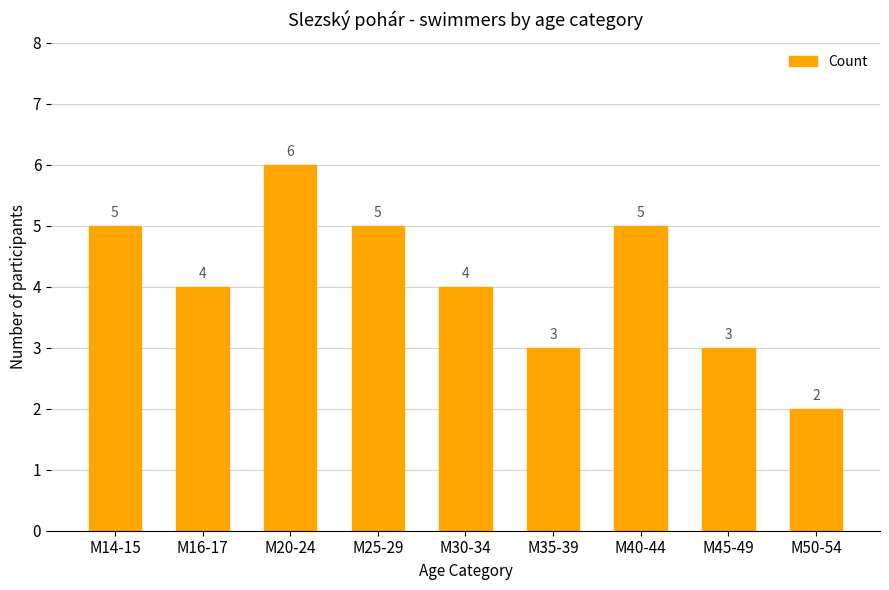

Is it true that the value at M25-29 is 5?

True